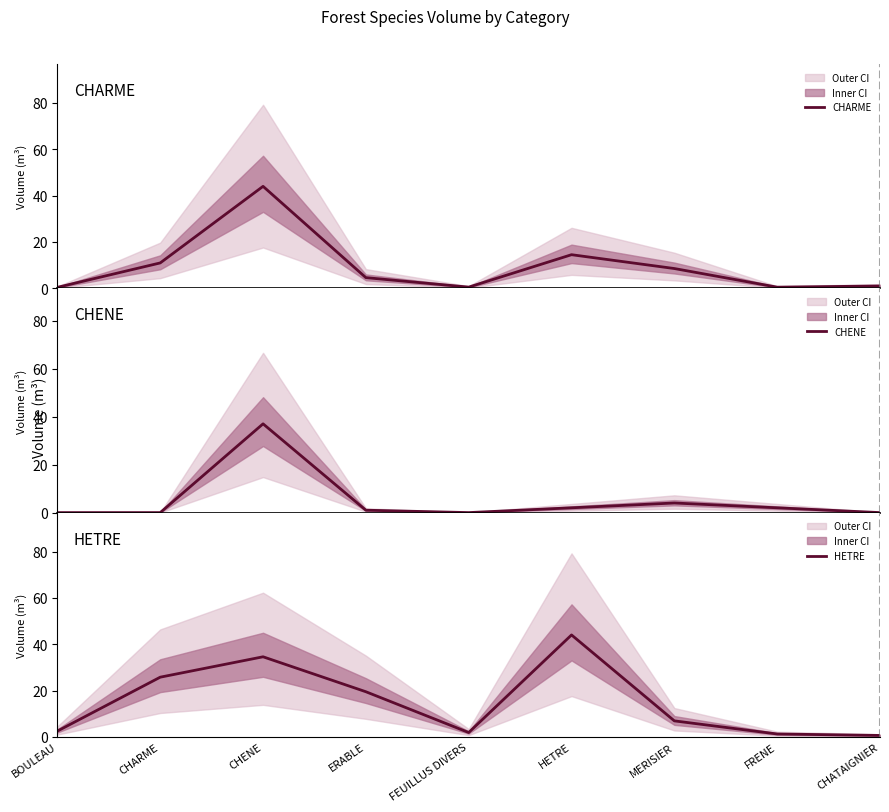

How many interior local peaks does the CHARME series have?

2